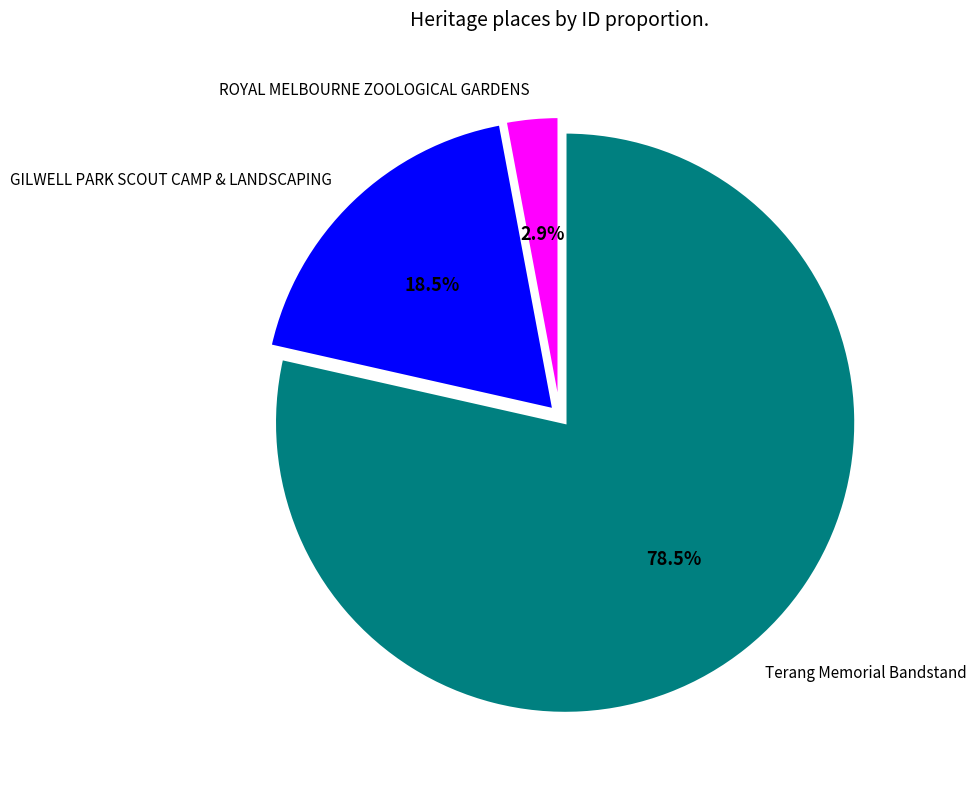

How many segments does this pie chart have?

3